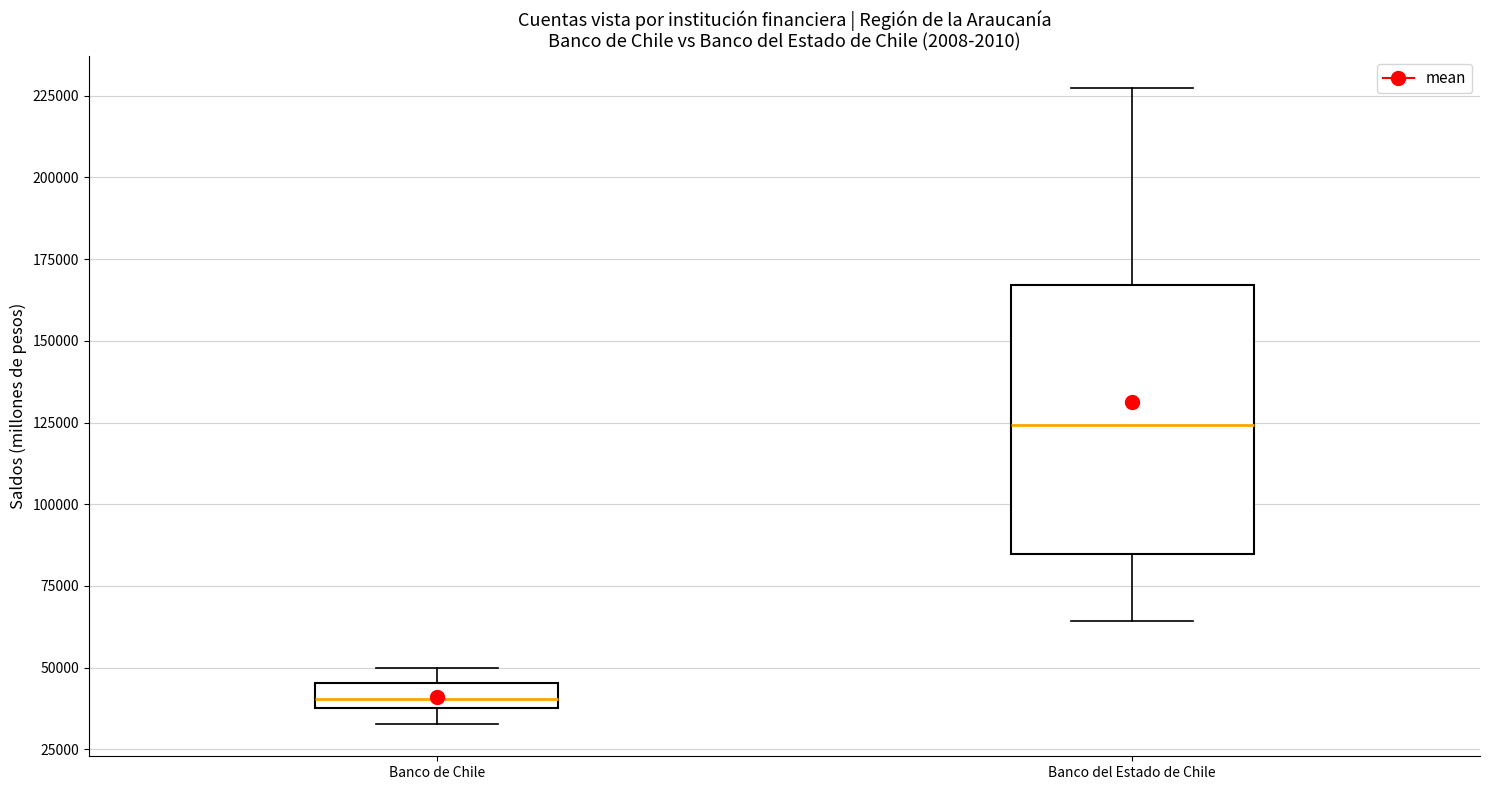

Which box is the tallest, from its lower edge to its upper edge?

Banco del Estado de Chile